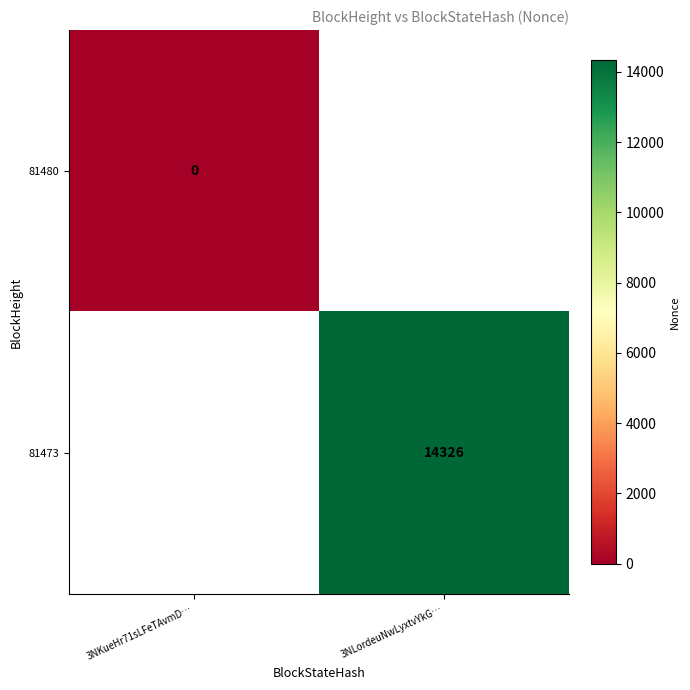

The 81473 series shows 3670 at 3NLordeuNwLyxtvYkG…. True or false?

False